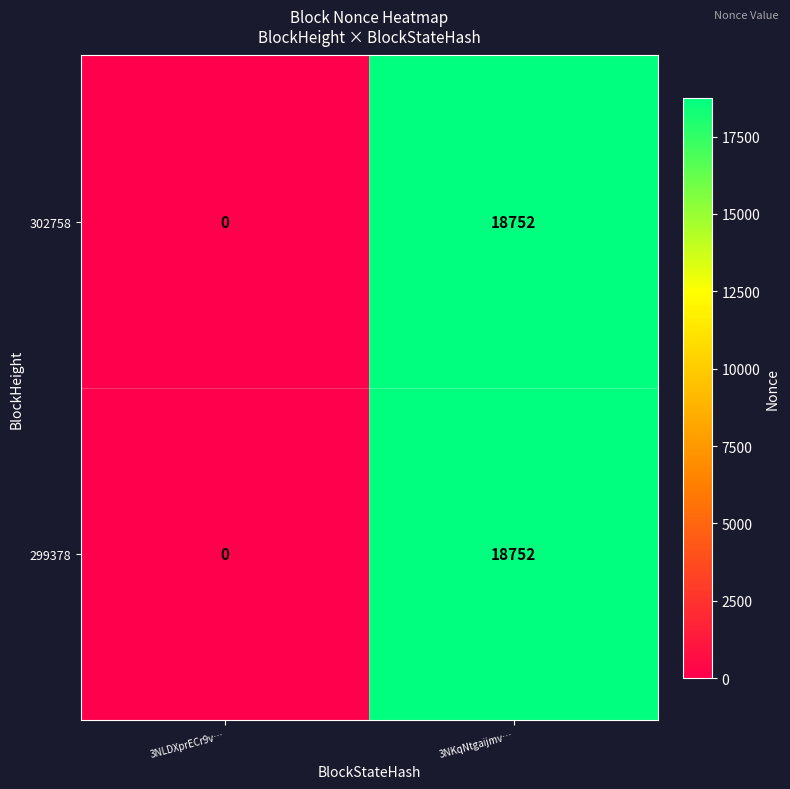

What is the total value across all series at 3NKqNtgaijmv…?

37504